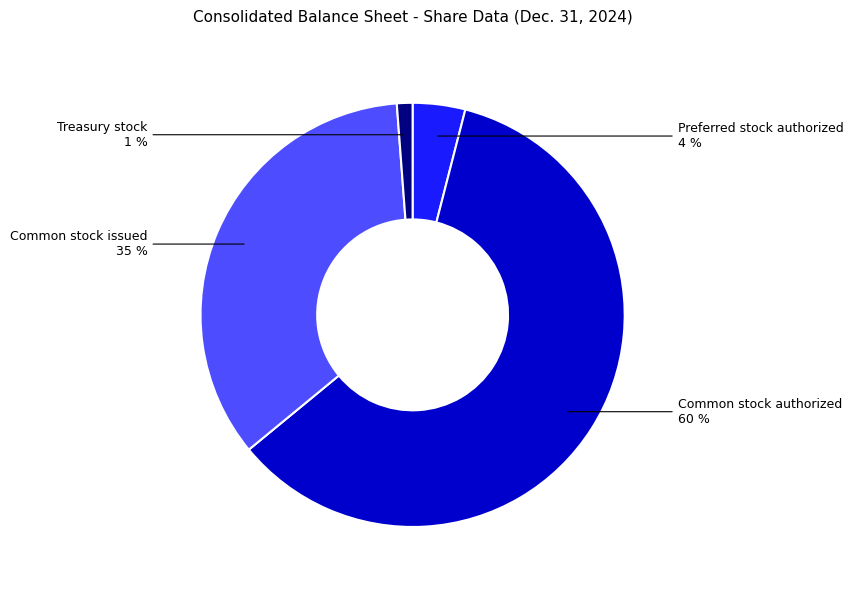

To the nearest percent, what percentage of the pie is Common stock authorized?

60%